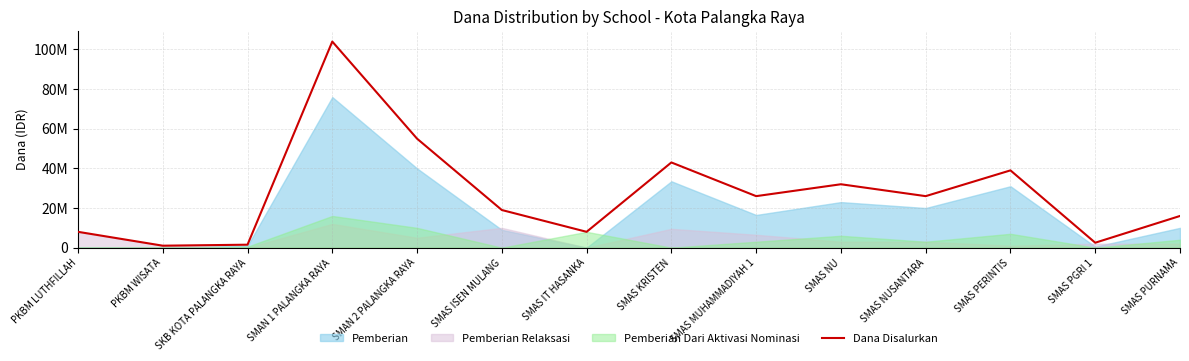

What is the difference between the second highest and minimum values?

54000000